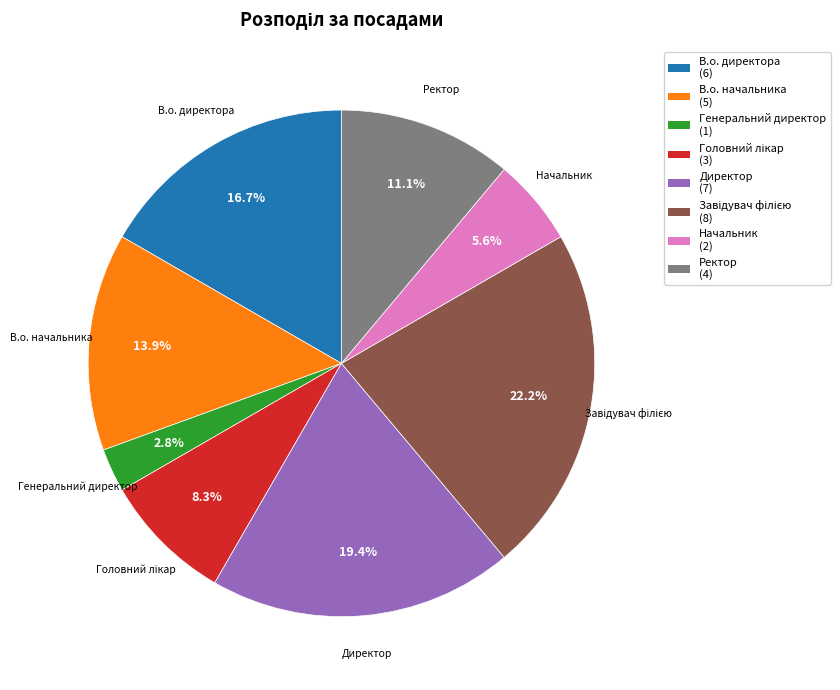

How many slices are in this pie chart?

8